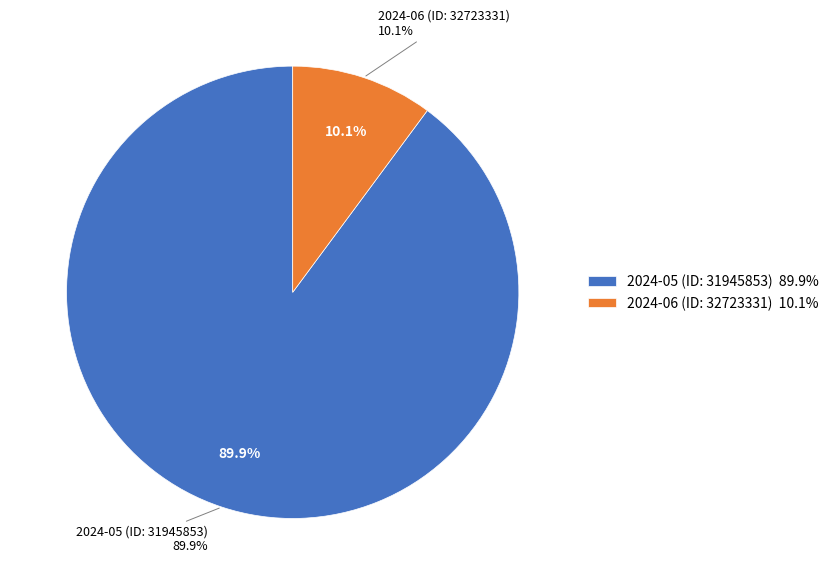

Is there a majority slice in this chart?

Yes